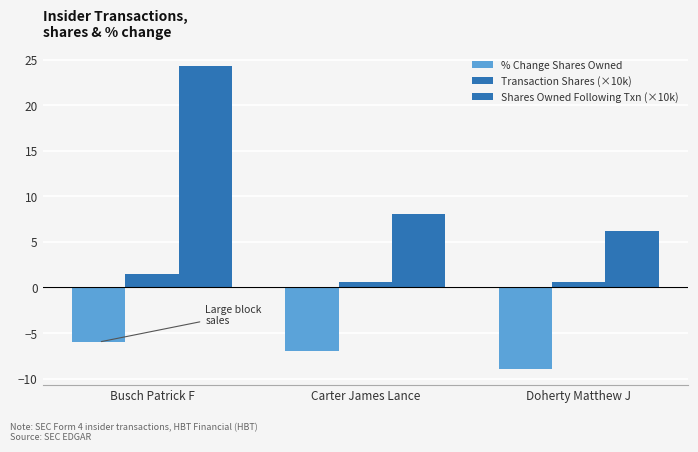

Between Busch Patrick F and Doherty Matthew J, which series saw the biggest shift?

Shares Owned Following Txn (×10k)